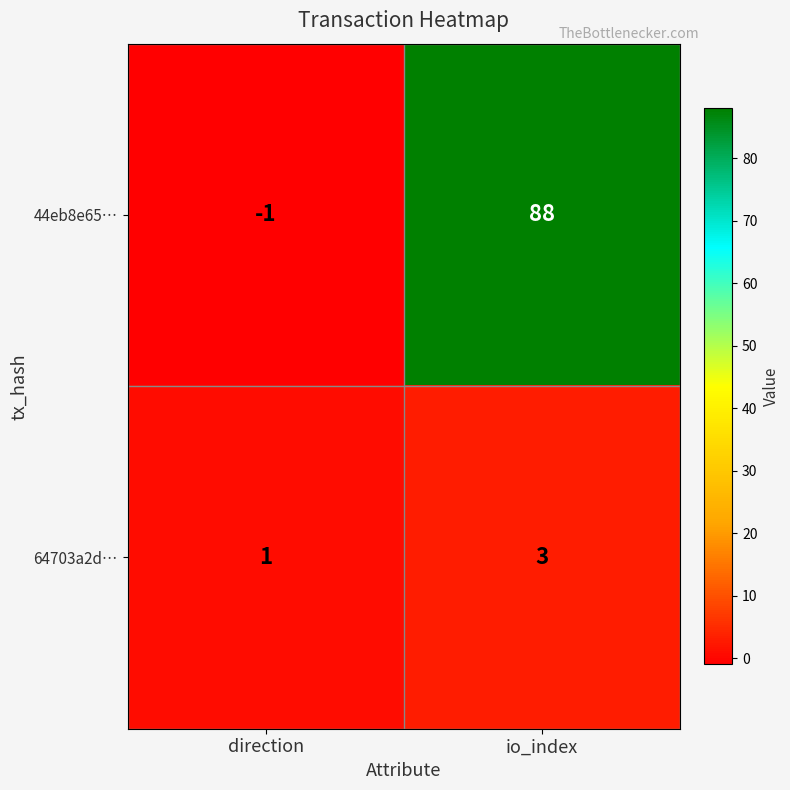

What is the average value of the 44eb8e65… series?

44